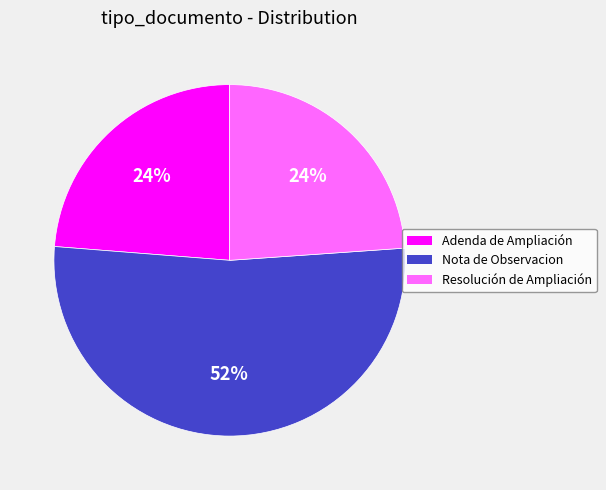

What is the ratio of the value at Adenda de Ampliación to the value at Resolución de Ampliación?

1.0